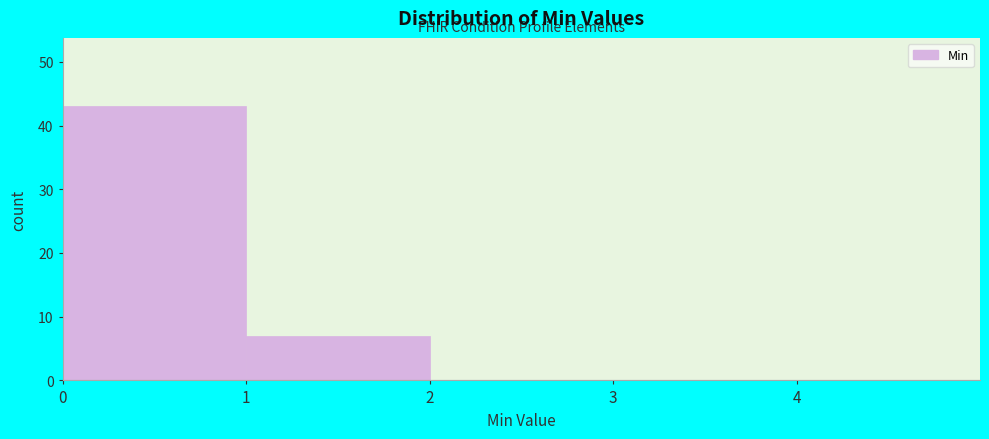

Which range on the x-axis has the tallest bar?

0 to 1